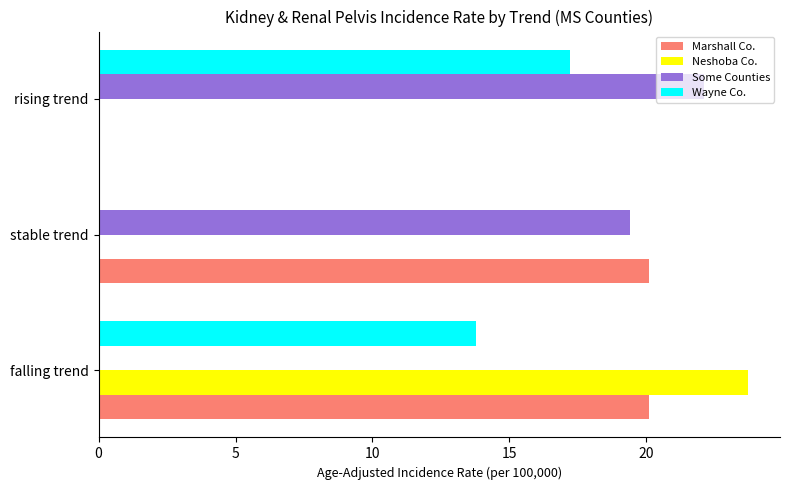

At which category is the sum across all series the highest?

falling trend